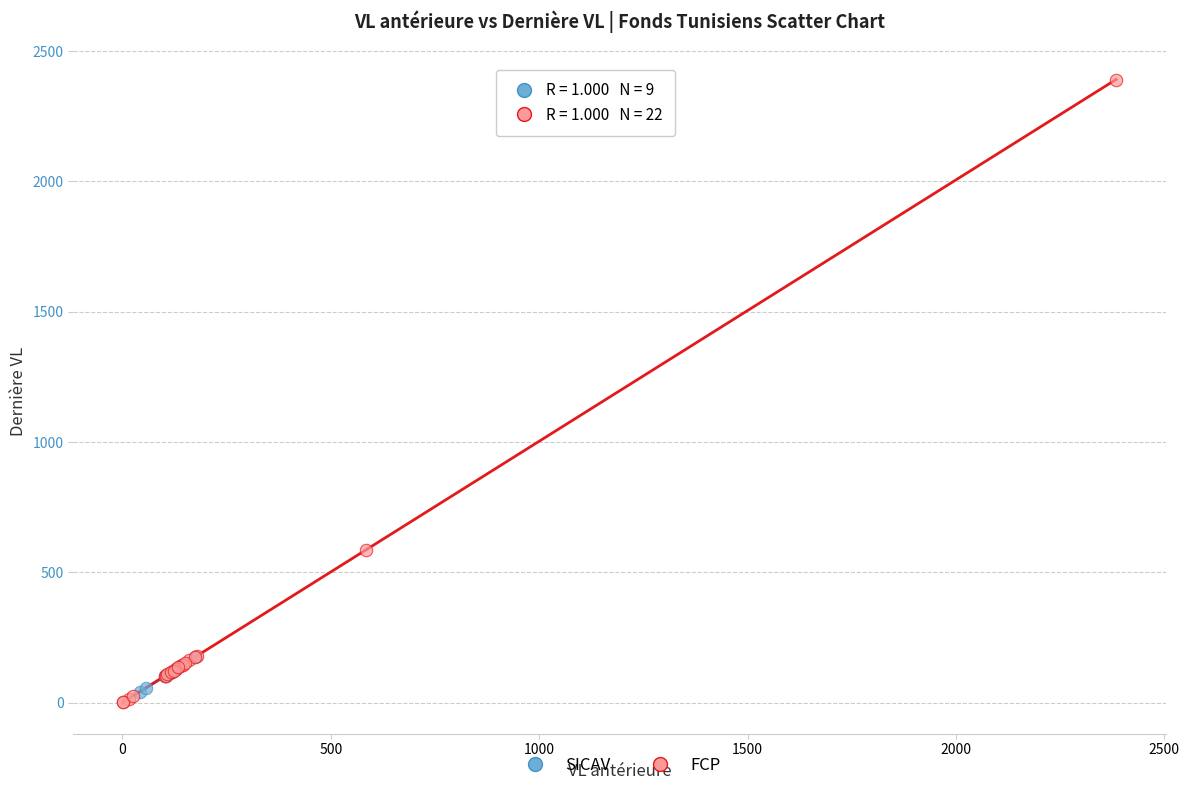

Which series reaches the minimum Y coordinate?

FCP